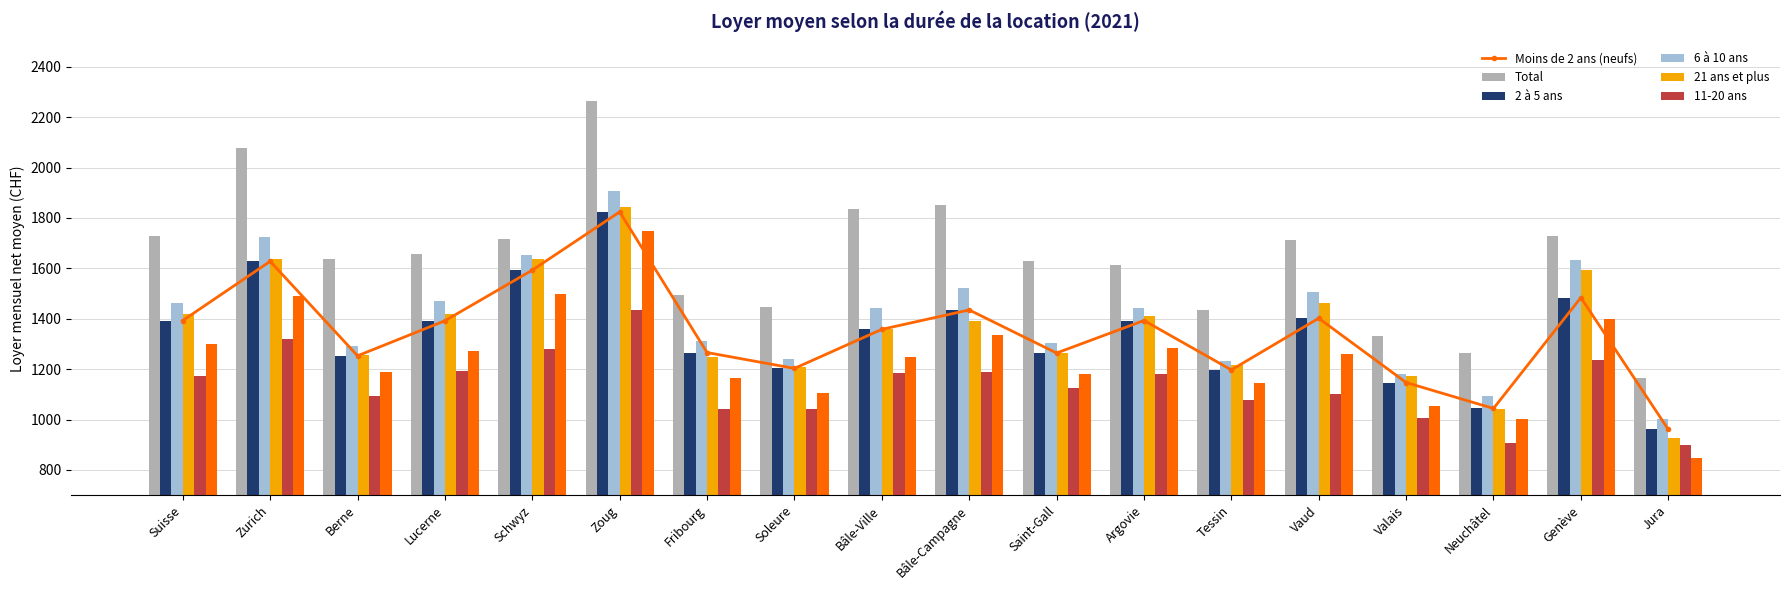

What is the difference between the second highest and minimum values in the 6 à 10 ans series?

711